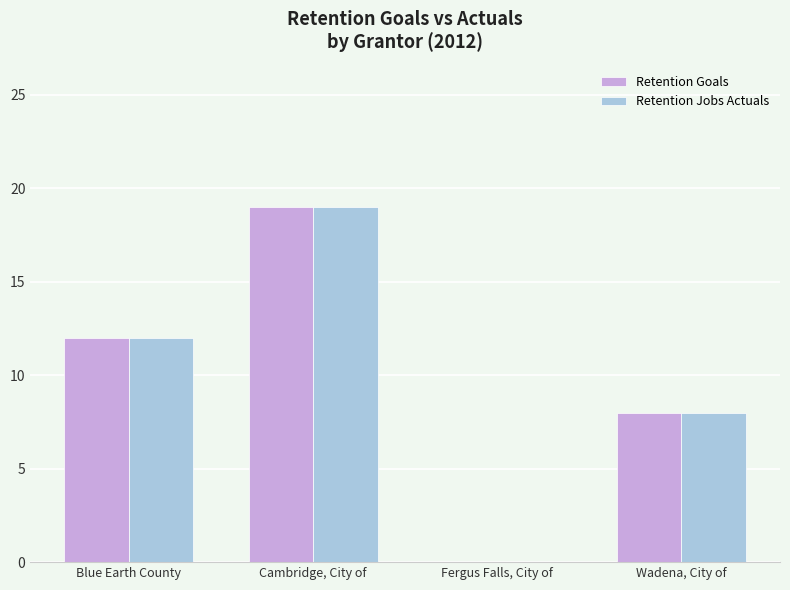

What is the maximum value shown in the chart?

19